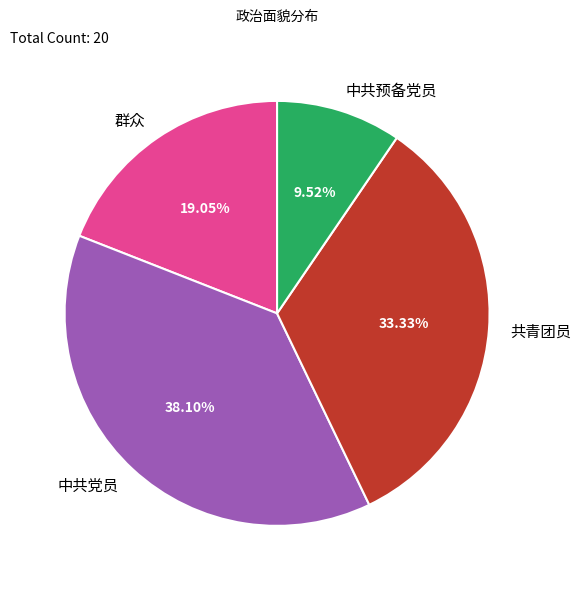

Is it true that 群众 is 19% of the pie?

True